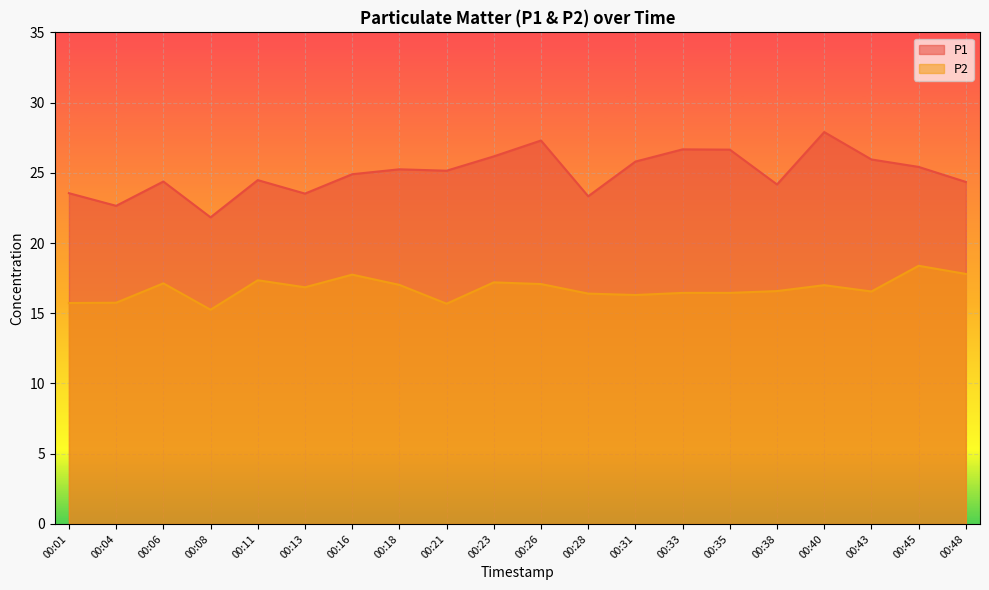

How many values in the P1 series exceed 25?

10